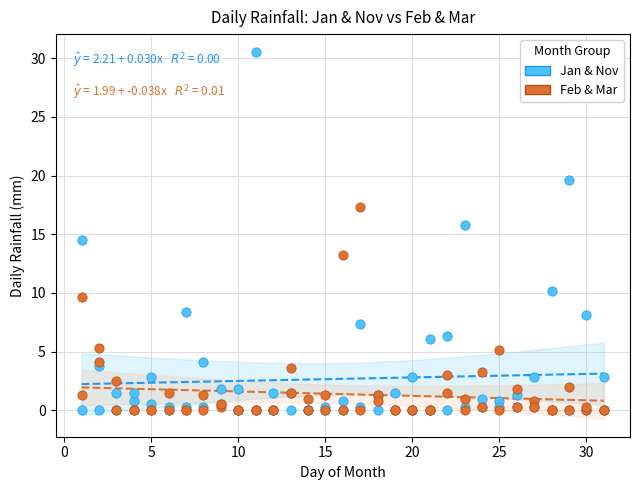

Which series has the largest Y range (max minus min)?

Jan & Nov